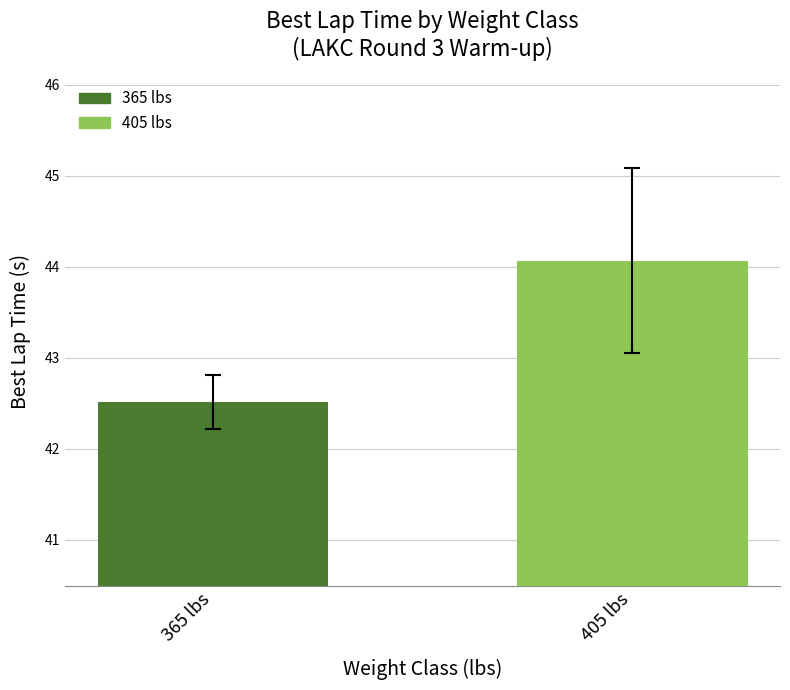

What is the sum of the values at 405 lbs and 365 lbs?

86.6